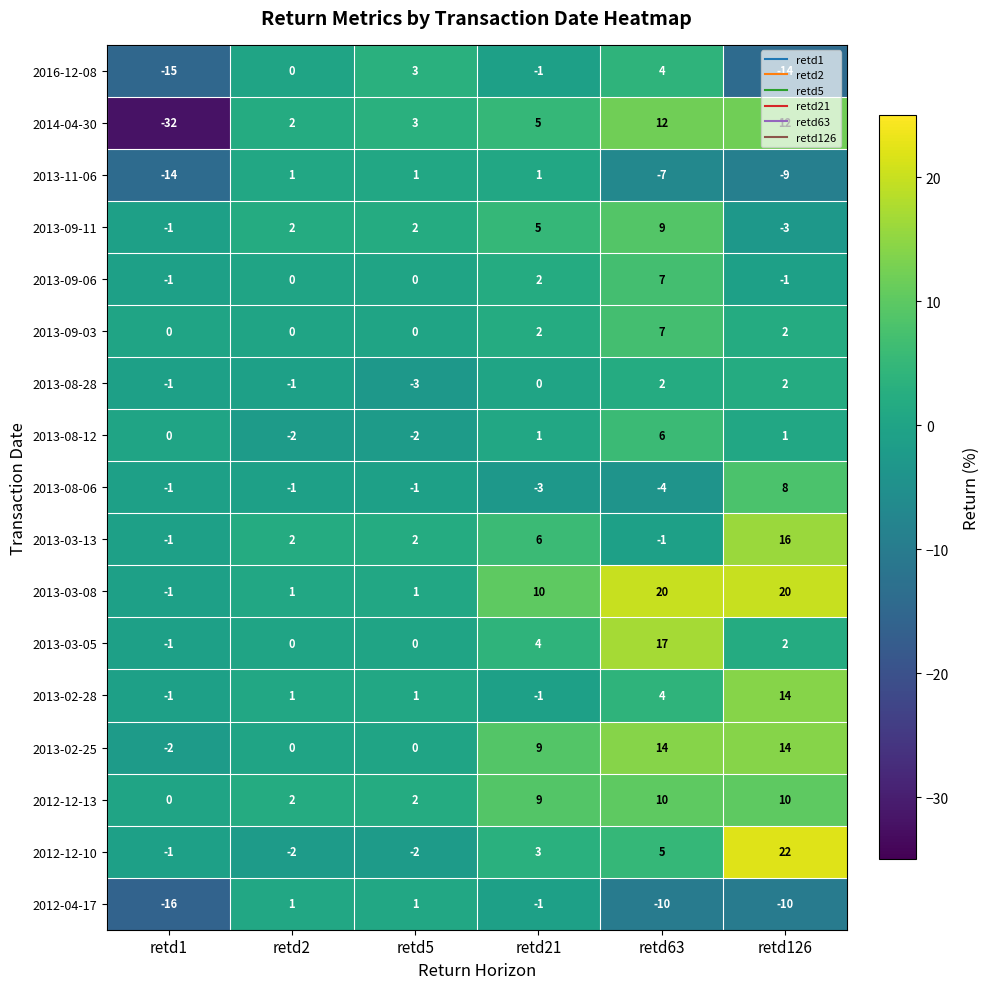

Read the 2012-12-13 value at retd63, to the nearest 5.

10